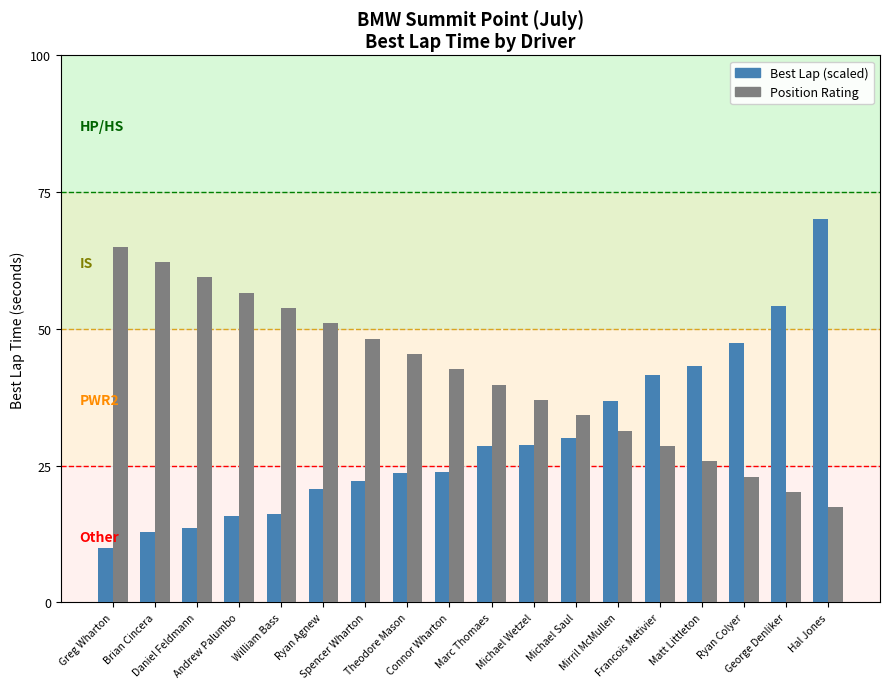

What is the minimum value shown in the chart?

10.0